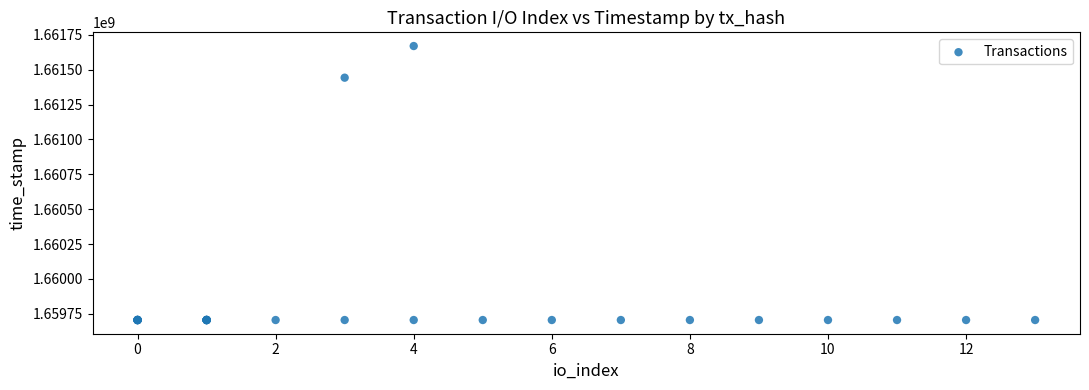

What Y value in the scatter plot is closest to 1660687626?

1661443052